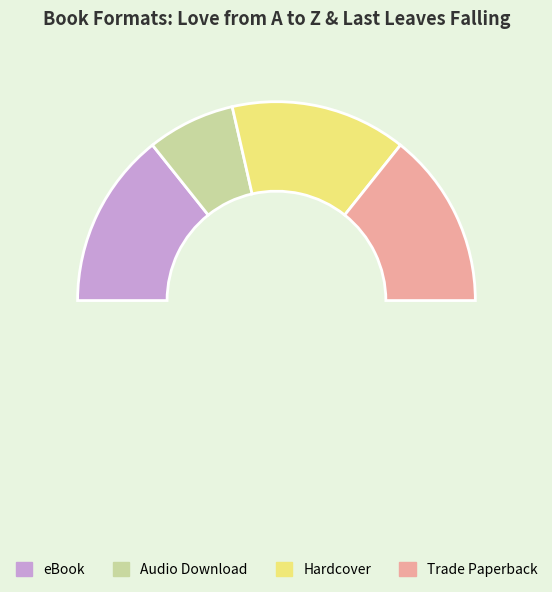

What is the smallest slice in the pie chart?

Audio Download